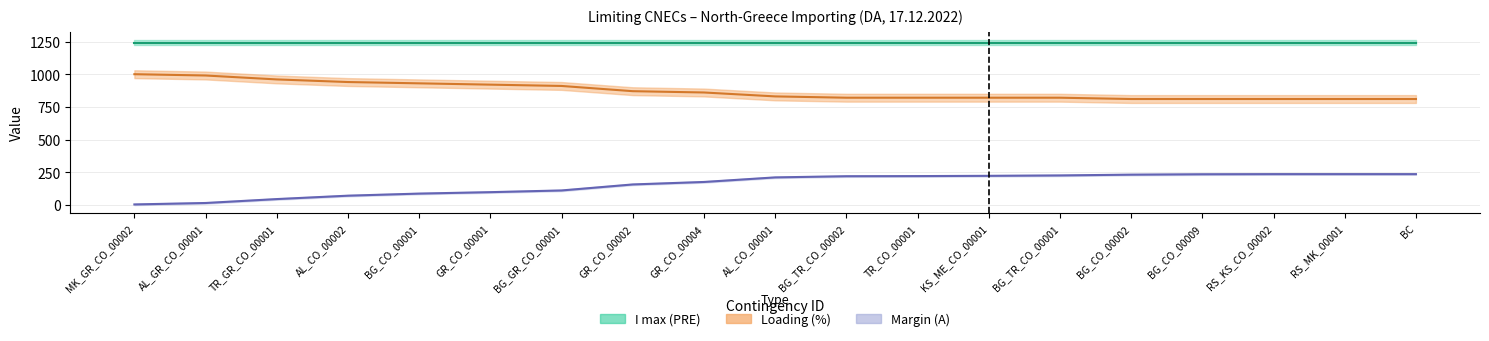

At which category does the chart reach its minimum across all series?

MK_GR_CO_00002